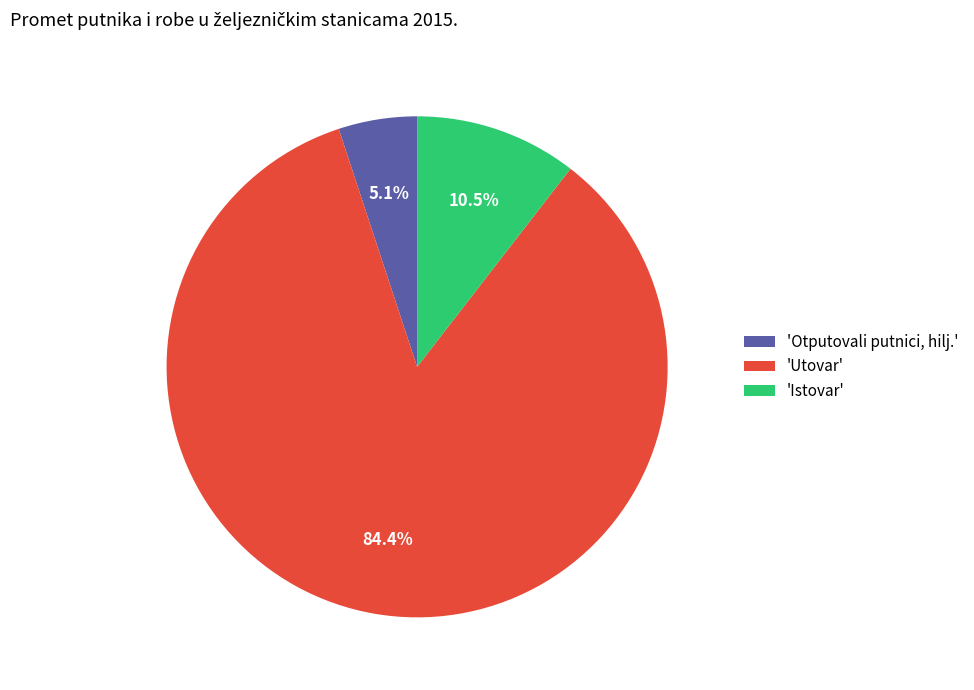

Does 'Utovar' represent more than half of the total?

Yes